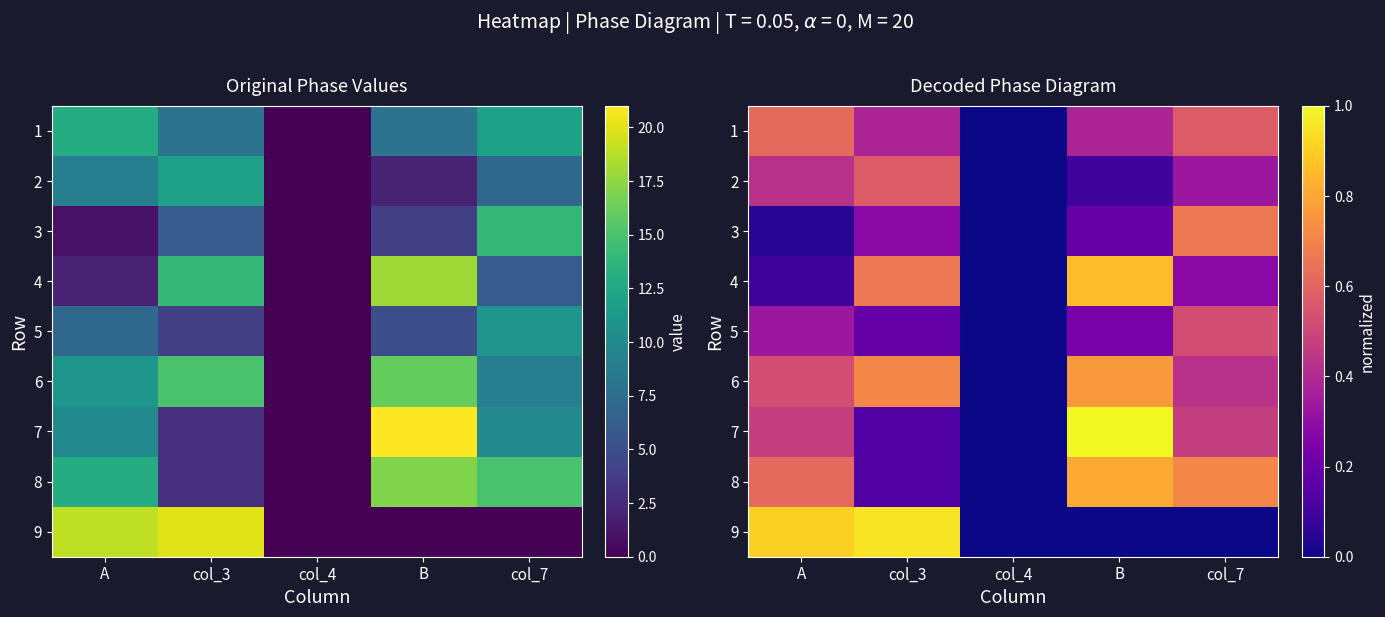

List the series in order of their peak value, lowest first.

5, 2, 1, 3, 6, 8, 4, 9, 7